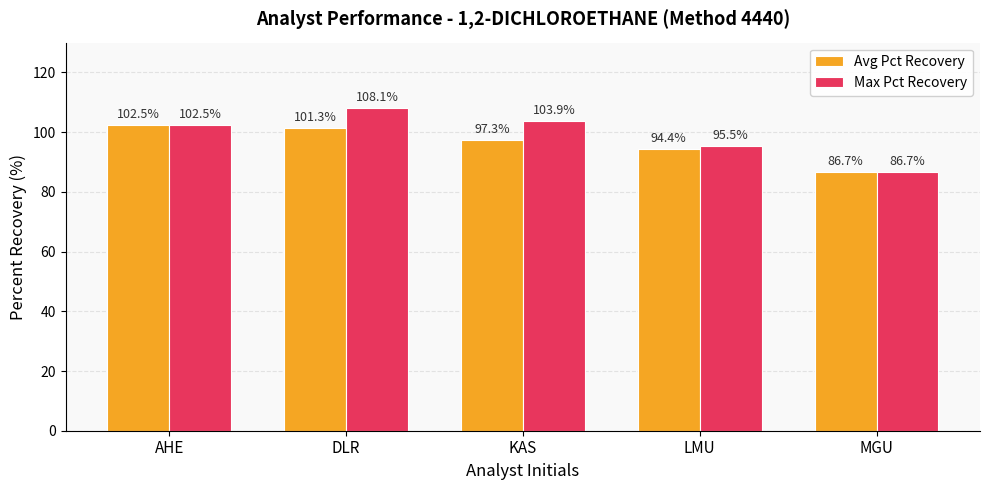

Where is Avg Pct Recovery nearest to the value 94?

LMU